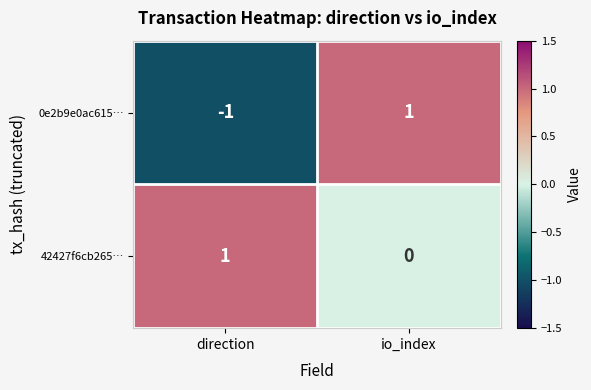

What is the greatest value displayed?

1